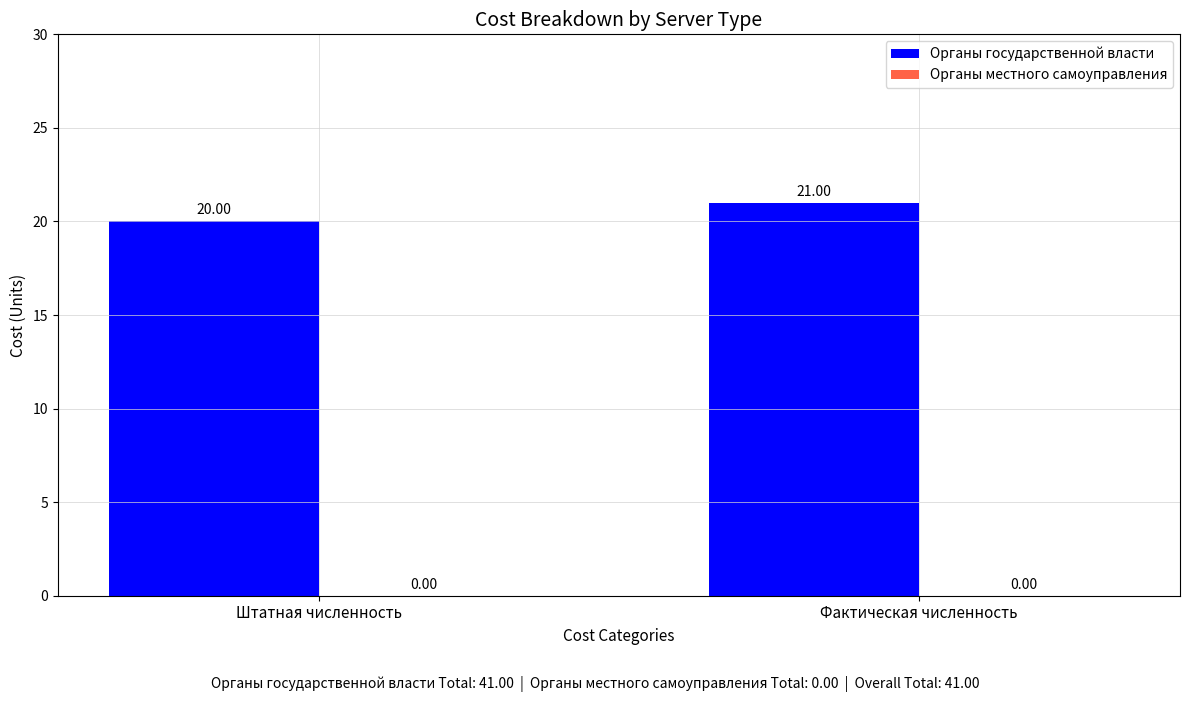

What is the label of the 1st bar from the left?

Штатная численность